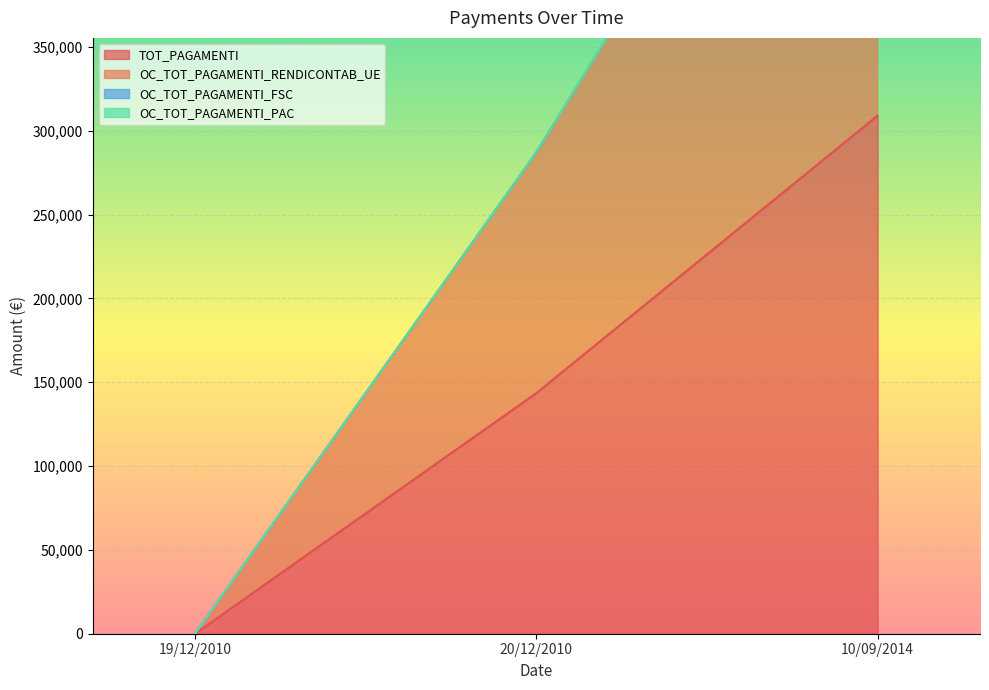

How many values in the OC_TOT_PAGAMENTI_RENDICONTAB_UE series exceed 287000?

1